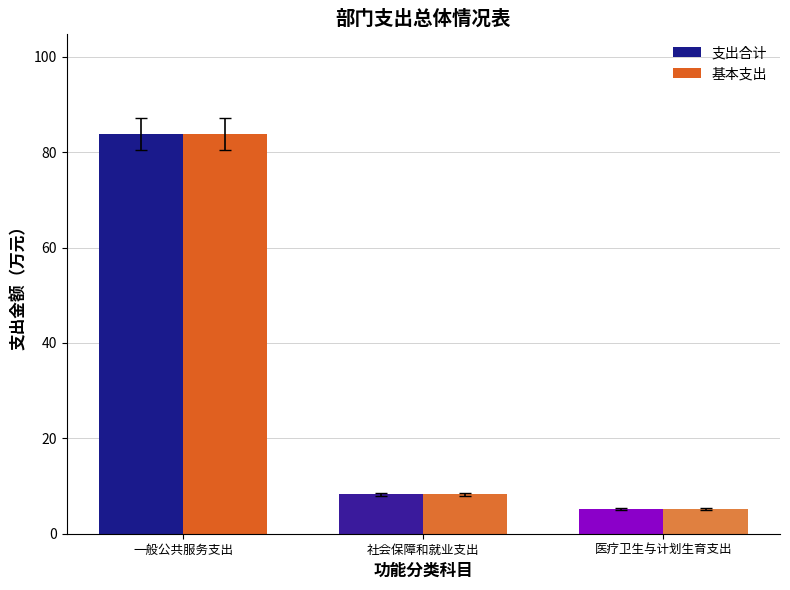

What is the total value across all series at 社会保障和就业支出?

16.5